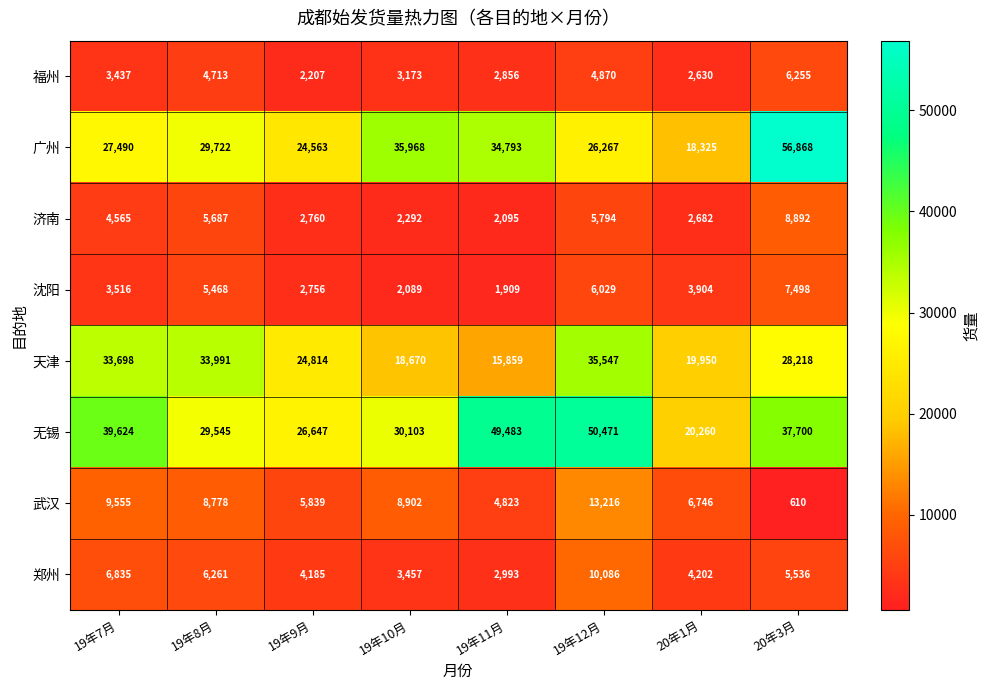

What is the difference between the 济南 values at 19年11月 and 19年12月?

3699